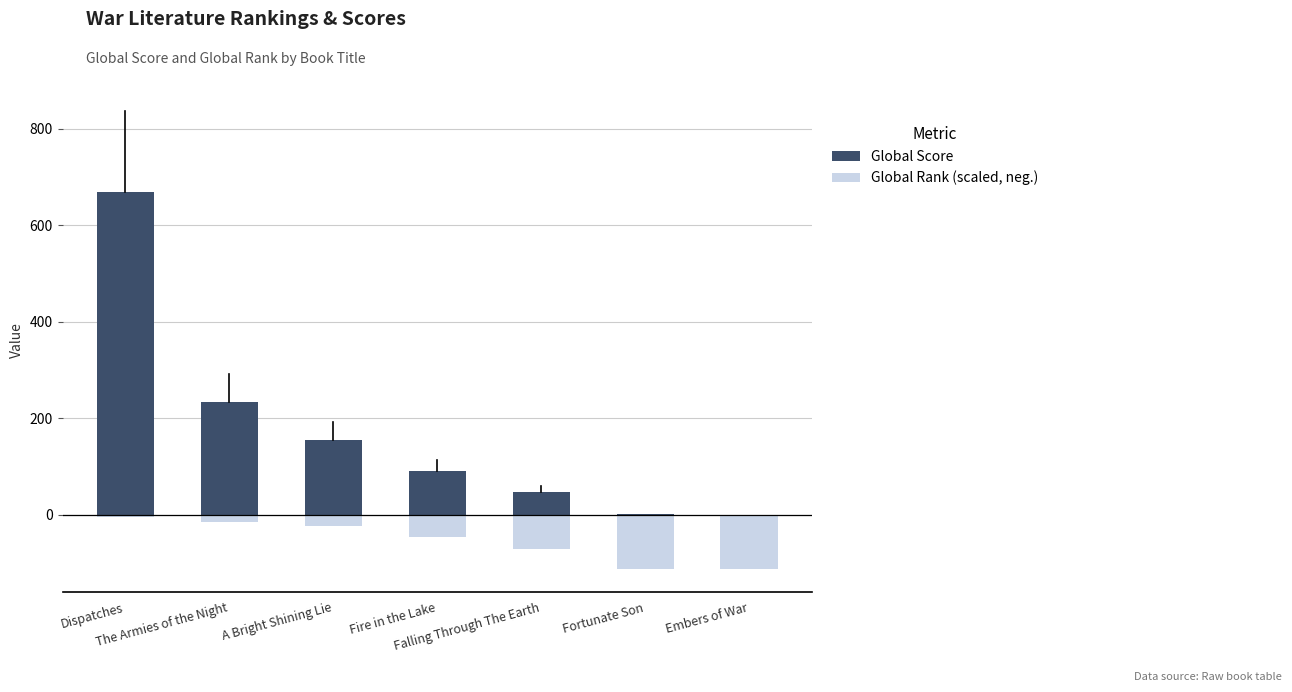

What is the total value across all series at Fire in the Lake?

43.1